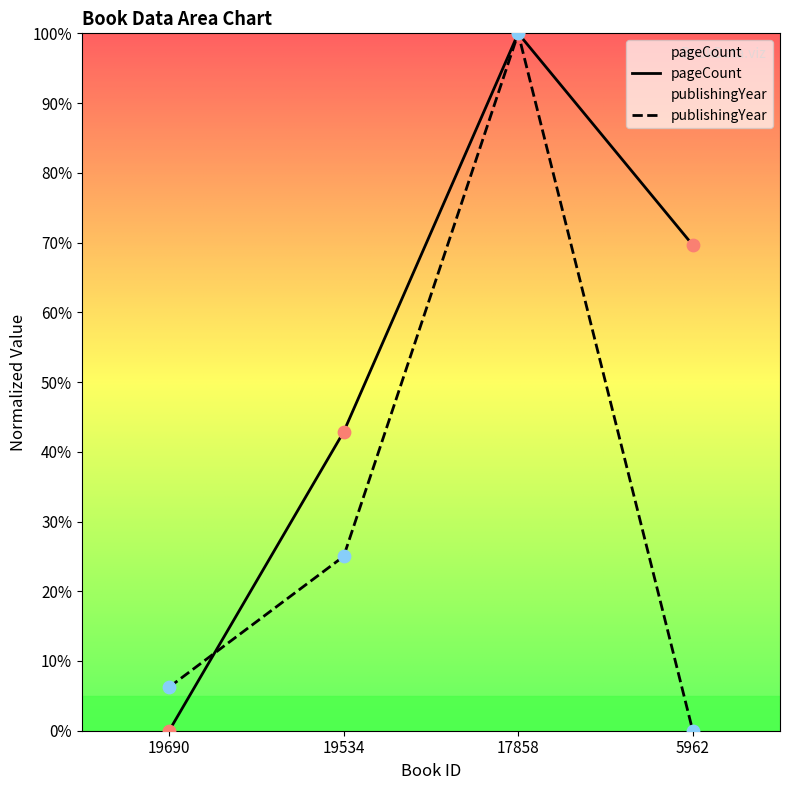

Which series reaches the maximum Y coordinate?

pageCount